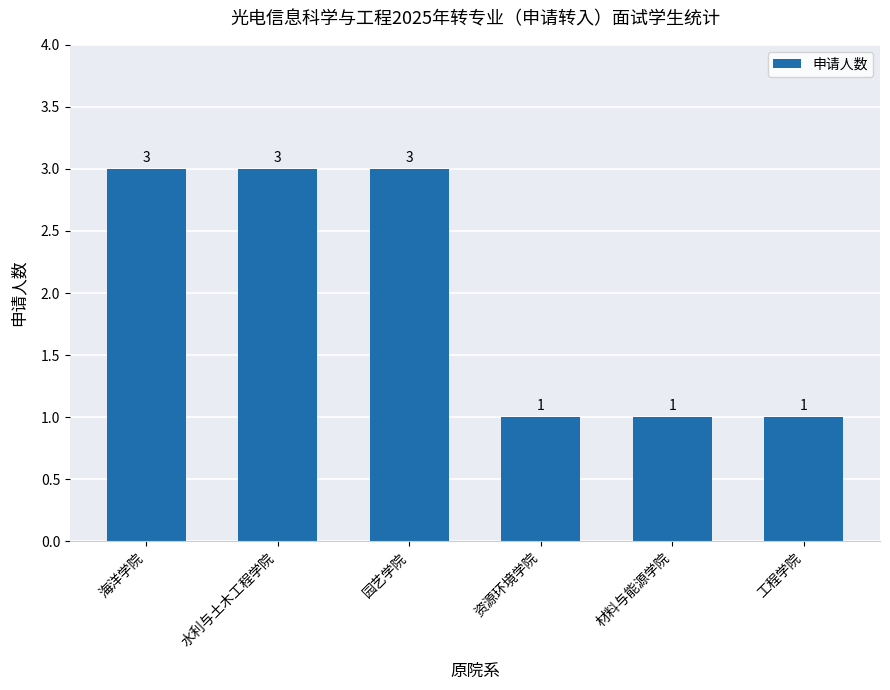

Count the values in the range 1 to 3.

6